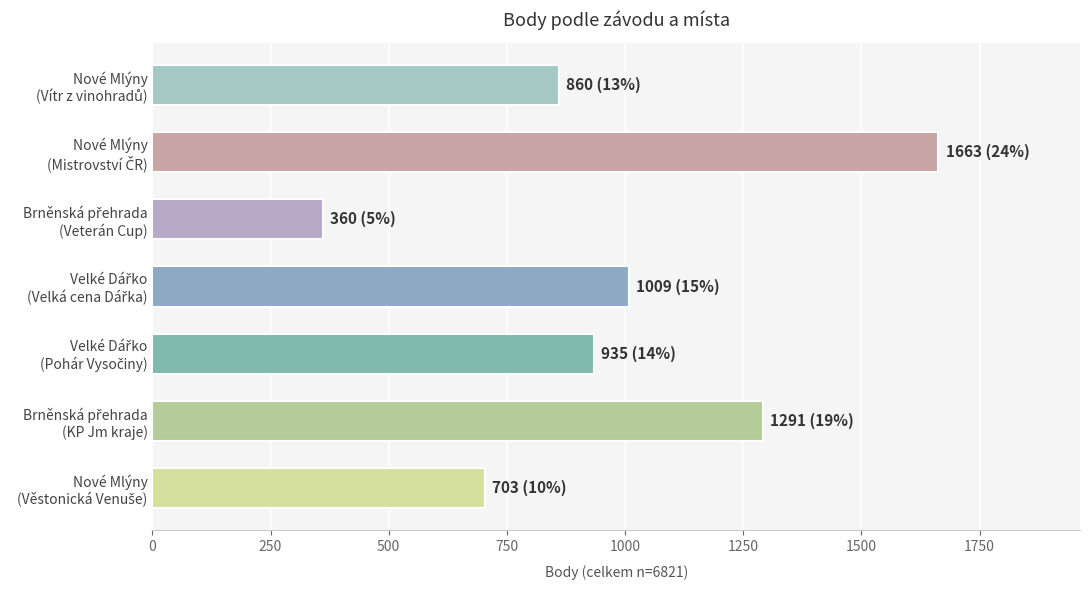

What is the average value?

974